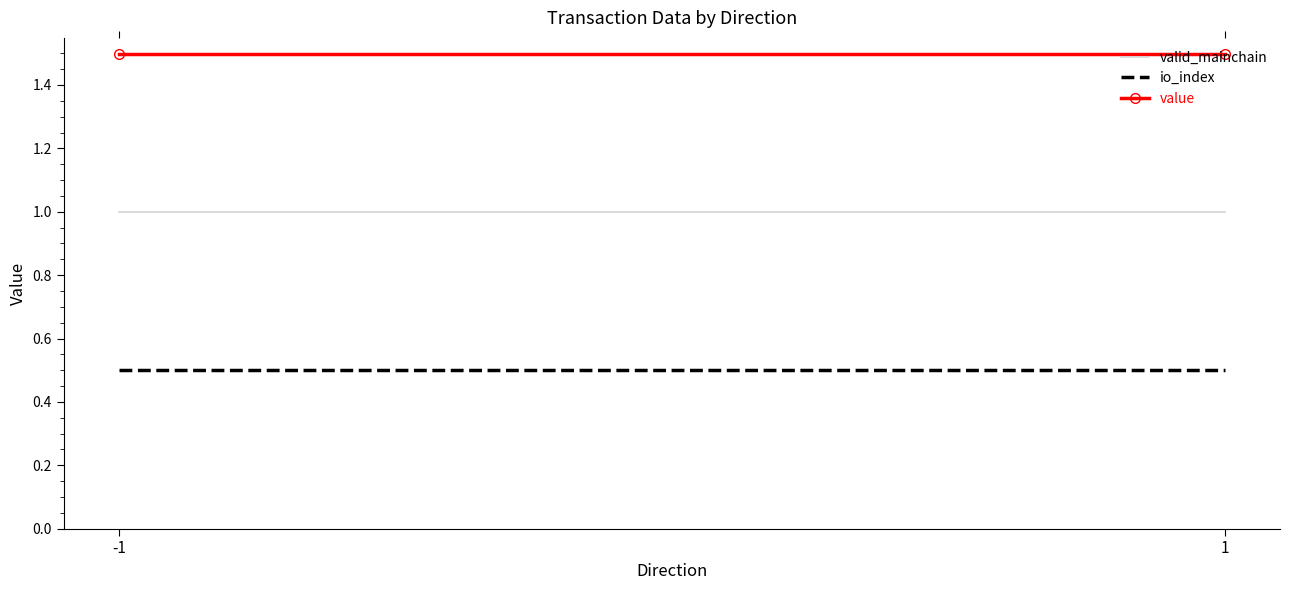

Rank the categories by valid_mainchain value from highest to lowest.

-1, 1